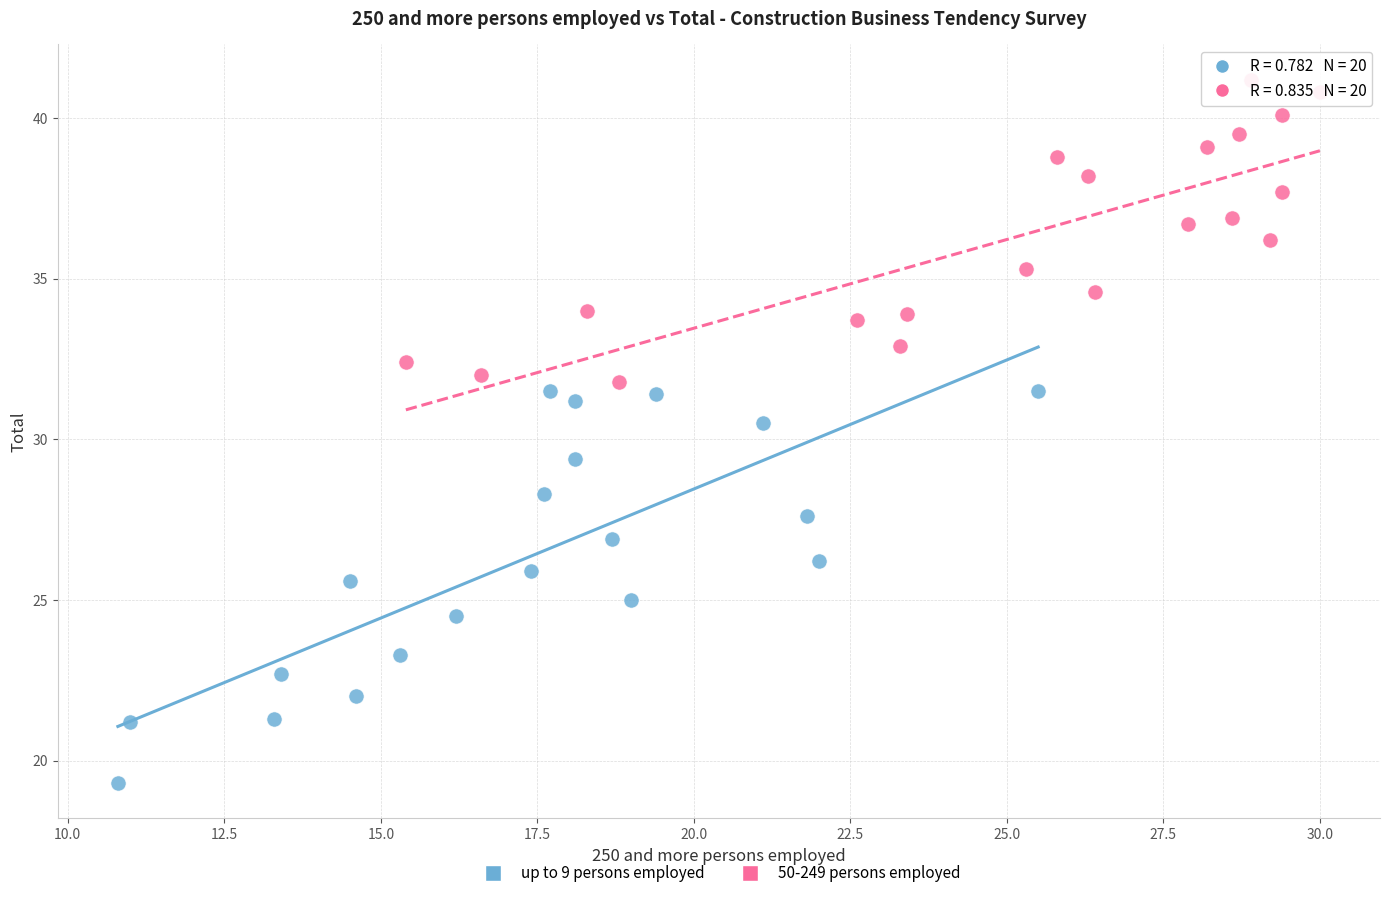

Which series contains the lowest Y value?

up to 9 persons employed